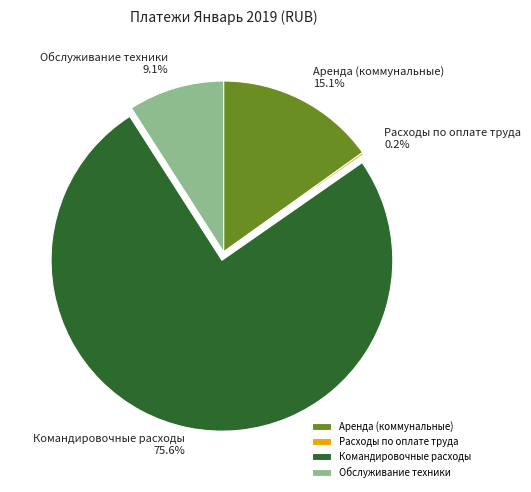

To the nearest percent, what is the combined percentage of Обслуживание техники and Аренда (коммунальные)?

24%